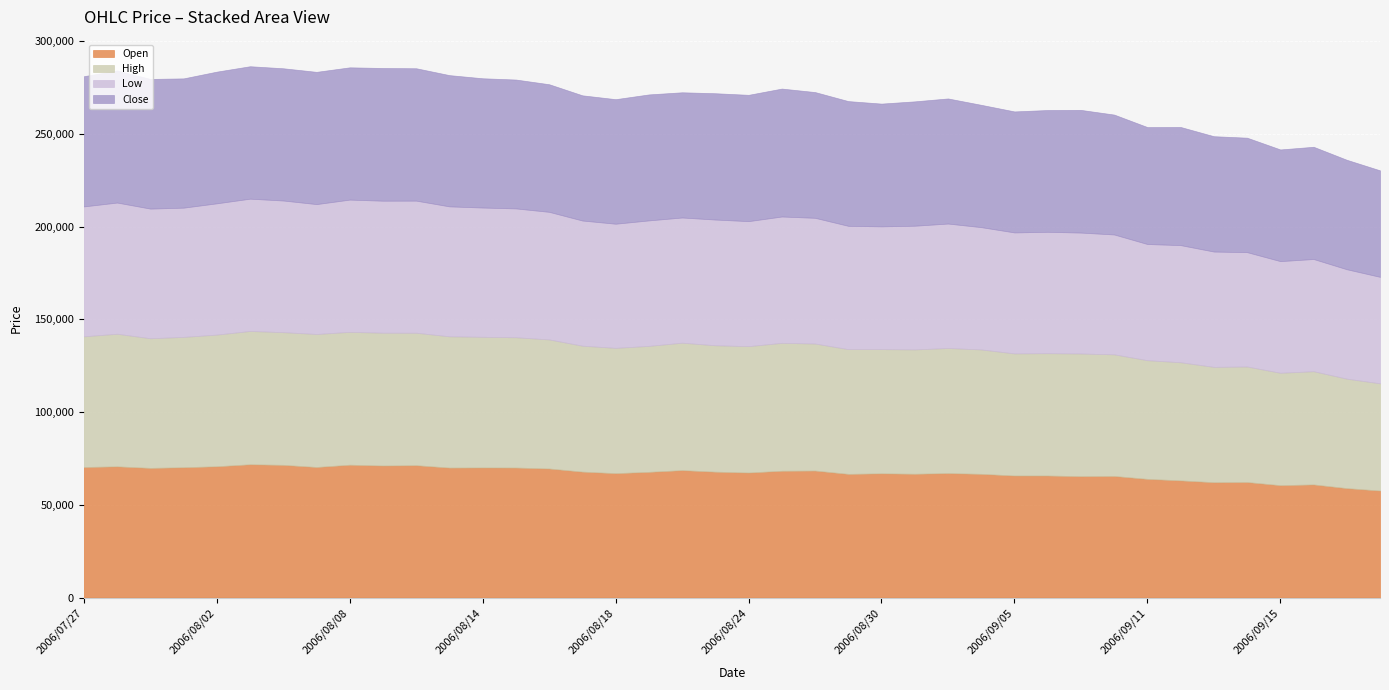

Is it true that Close equals 93850 at 2006/09/14?

False